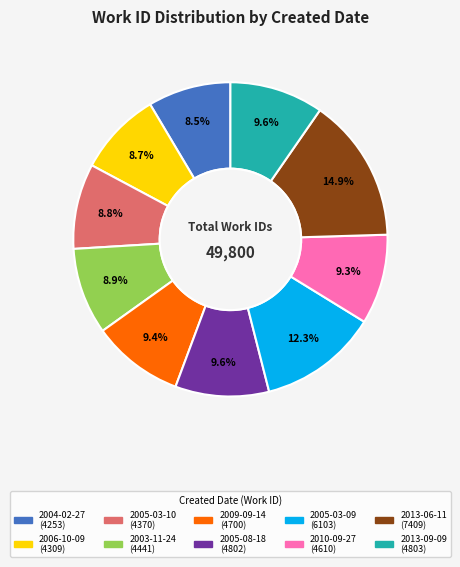

Do 2005-03-10 and 2004-02-27 together represent more than half of the pie?

No